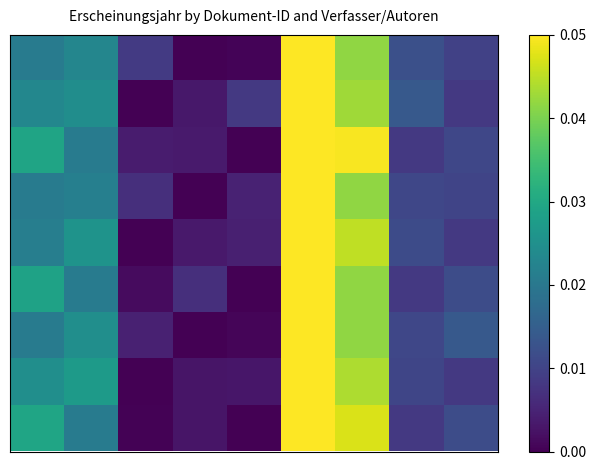

At which category is the sum across all series the highest?

5